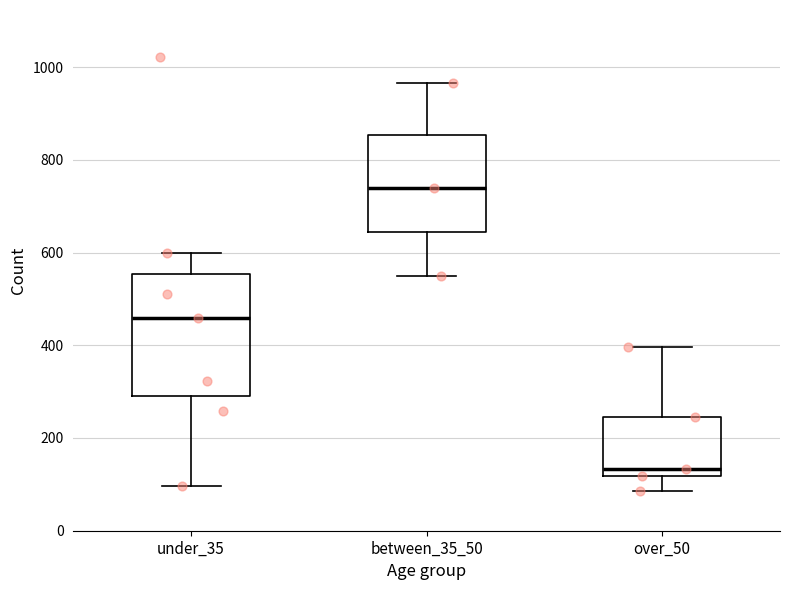

Reading left to right, read every box against the y-axis: the position of its median line, the range the box covers, and the ends of its whiskers. The values are not printed on the chart, so give them approximately, as read against the axis.

under_35: median 460, box 300 to 560, whiskers 100 to 600
between_35_50: median 740, box 640 to 860, whiskers 560 to 960
over_50: median 140, box 120 to 240, whiskers 80 to 400